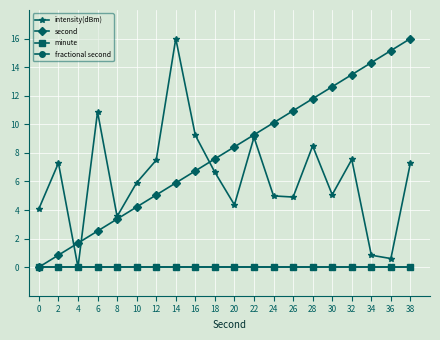

Where does the second series first go above 8?

20